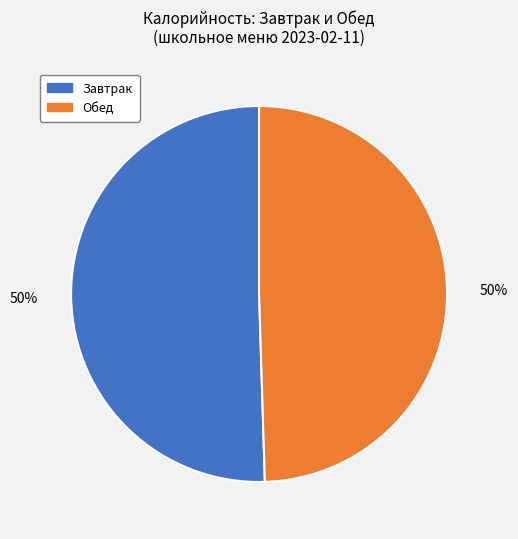

To the nearest percent, what is the average slice percentage?

50%